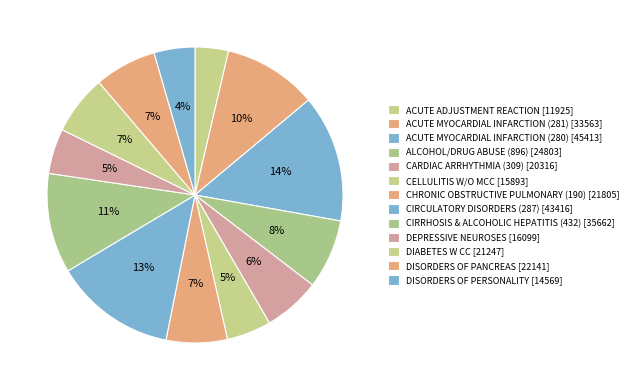

How many slices are in this pie chart?

13